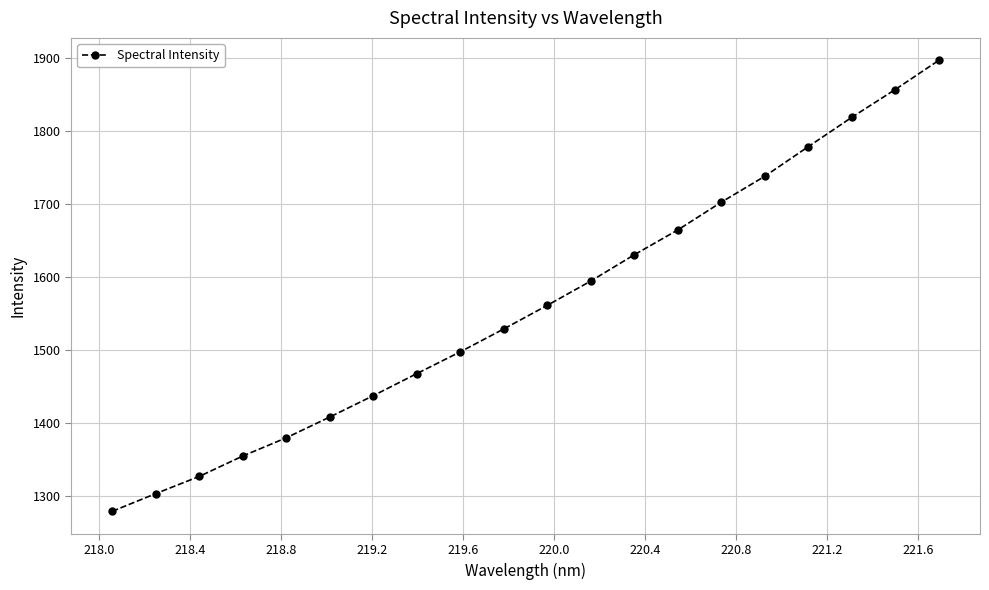

What is the value of the 12th point from the left?

1594.5